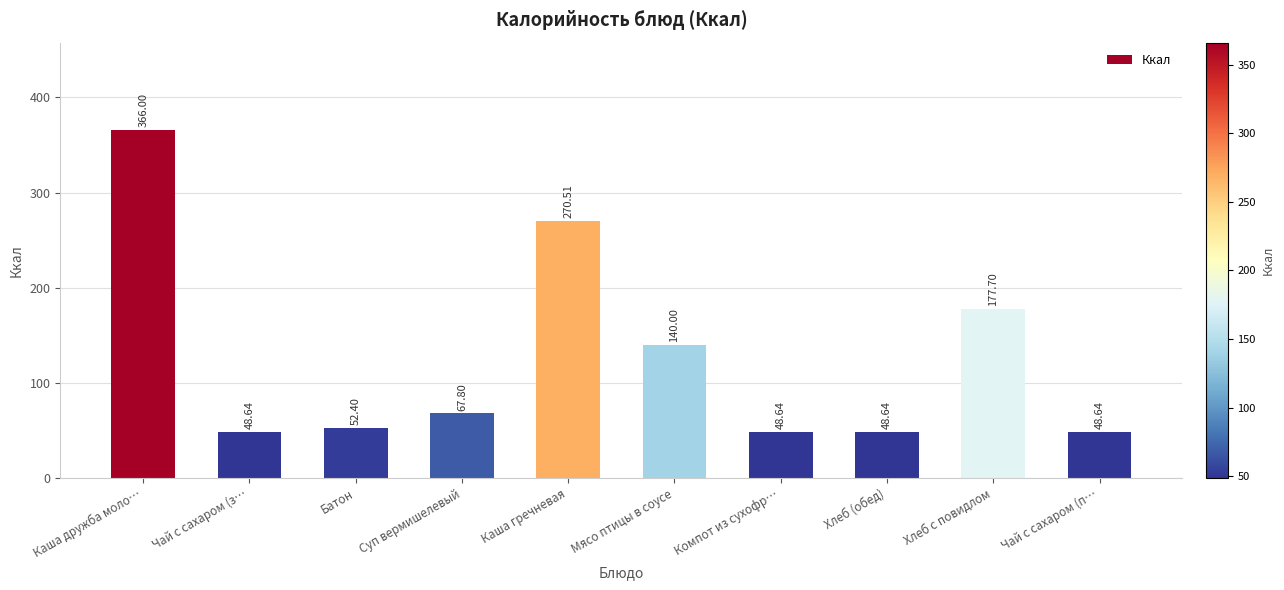

Reading left to right, extract all data points from this chart.

Каша дружба моло…=366.0	Чай с сахаром (з…=48.6	Батон=52.4	Суп вермишелевый=67.8	Каша гречневая=270.5	Мясо птицы в соусе=140.0	Компот из сухофр…=48.6	Хлеб (обед)=48.6	Хлеб с повидлом=177.7	Чай с сахаром (п…=48.6